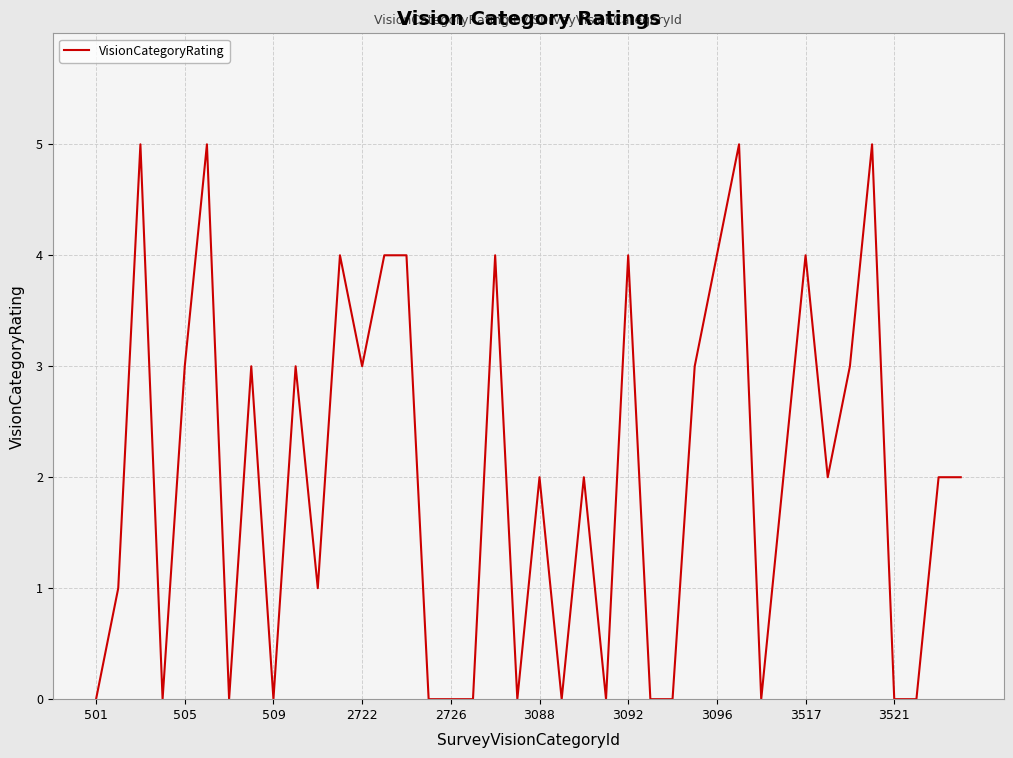

The value at 3092 is 4. True or false?

True